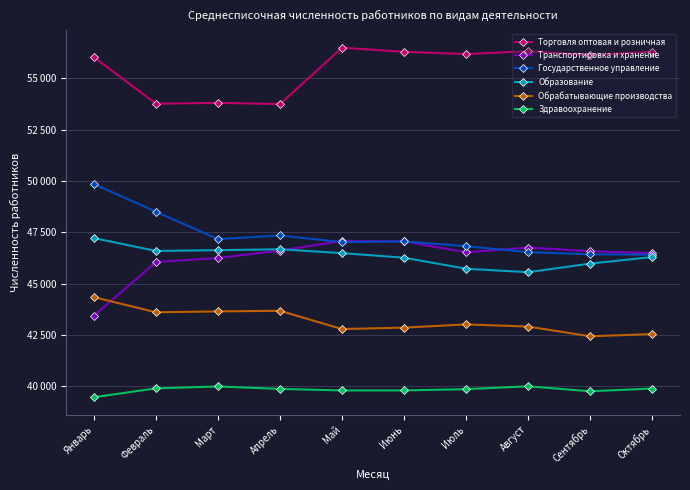

The Образование series shows 64256 at Февраль. True or false?

False